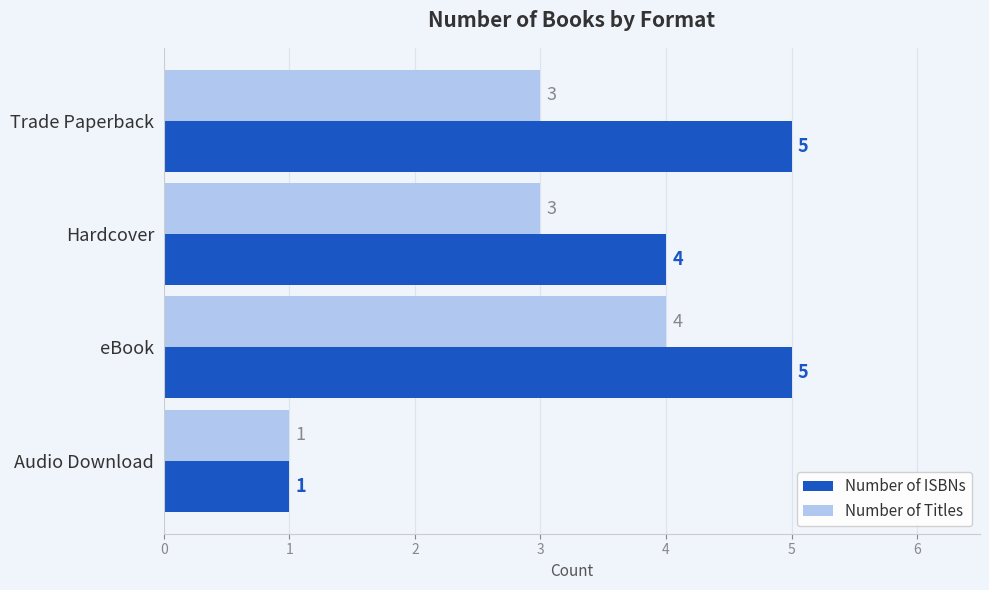

How many Number of Titles values are between 3 and 4?

3